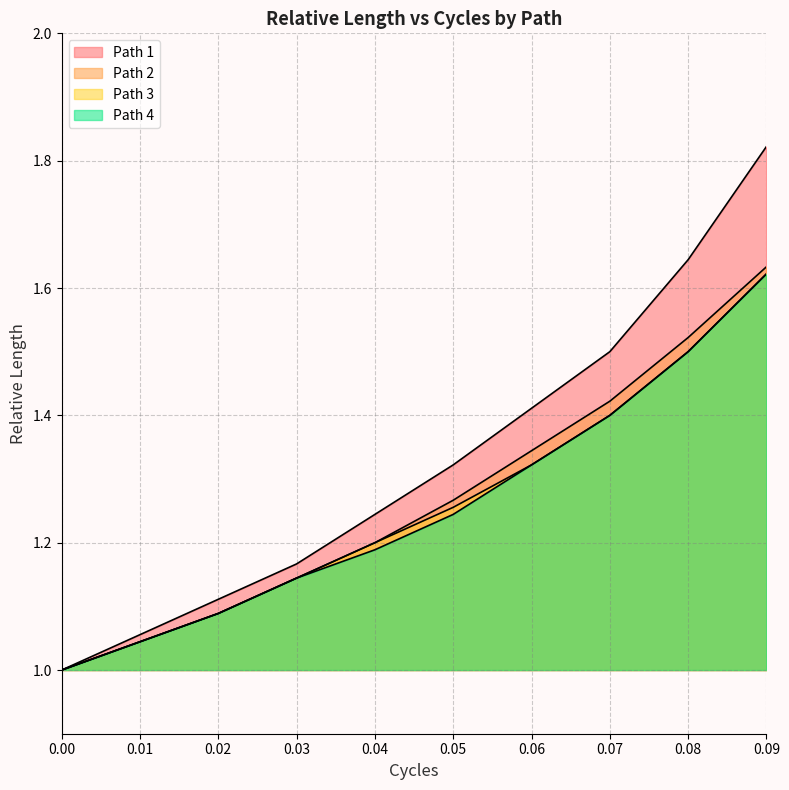

Reading left to right, list all the values displayed in this chart.

Path 1: 1.0	1.1	1.1	1.2	1.2	1.3	1.4	1.5	1.6	1.8
Path 2: 1.0	1.0	1.1	1.1	1.2	1.3	1.3	1.4	1.5	1.6
Path 3: 1.0	1.0	1.1	1.1	1.2	1.3	1.3	1.4	1.5	1.6
Path 4: 1.0	1.0	1.1	1.1	1.2	1.2	1.3	1.4	1.5	1.6